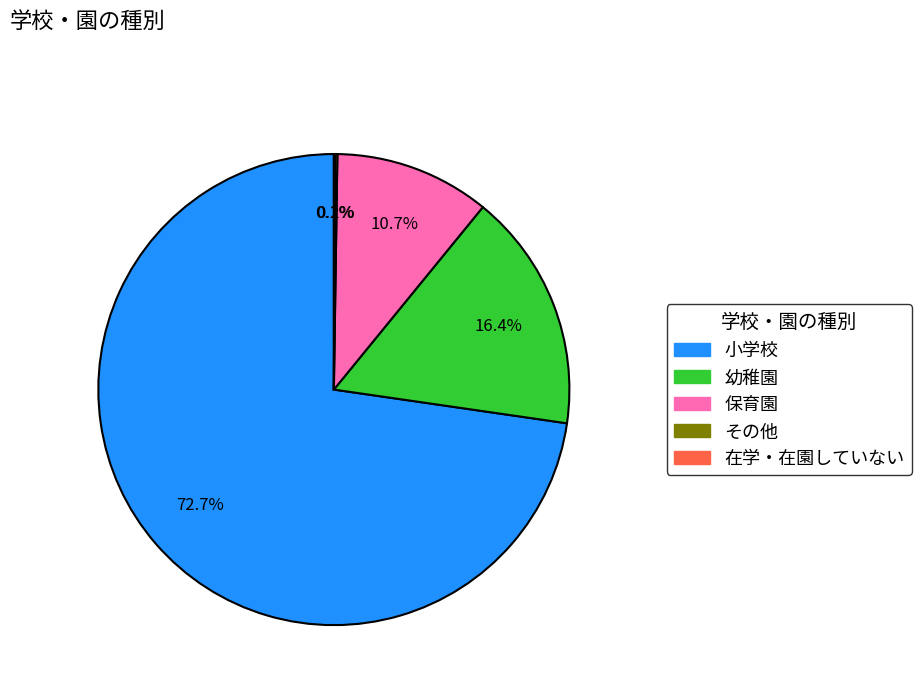

Do 小学校 and 幼稚園 together represent more than half of the pie?

Yes